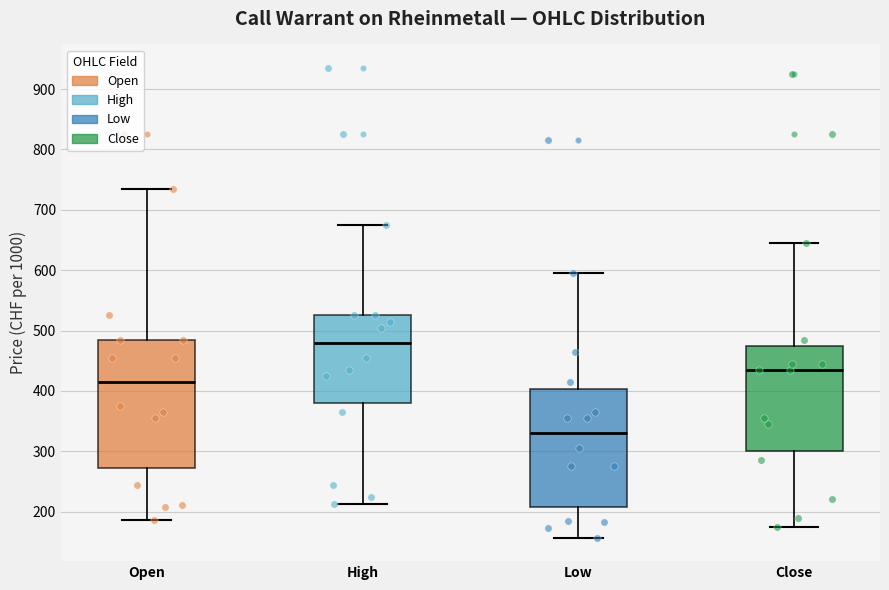

Which box has the lowest median line?

Low